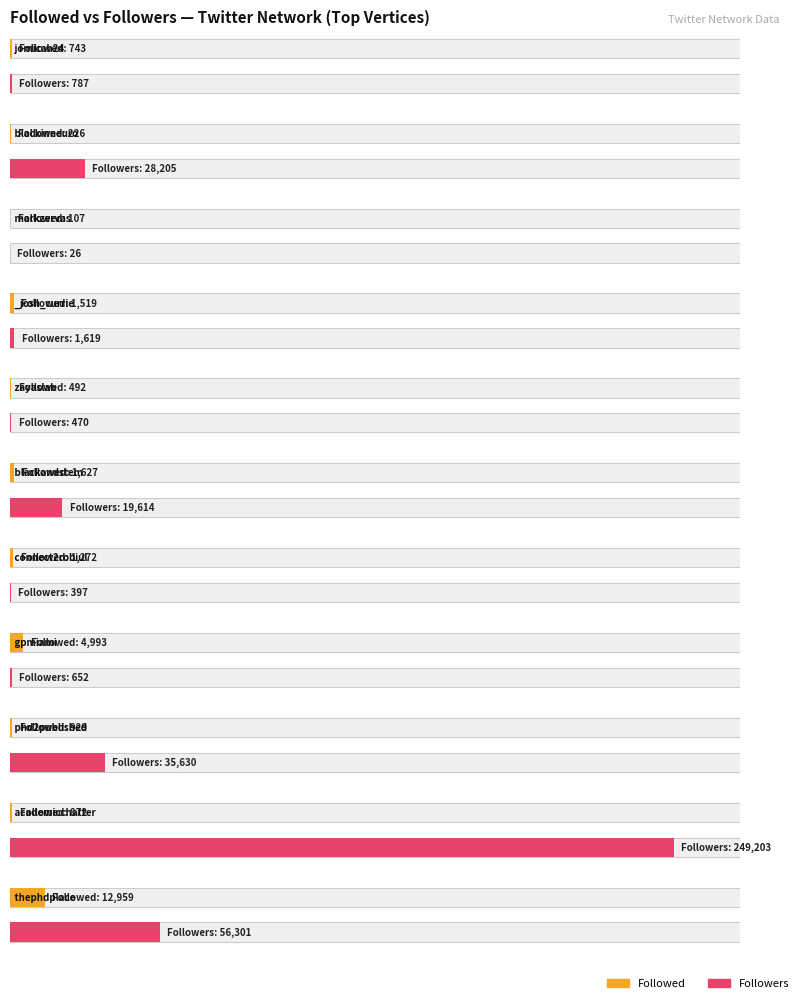

How many bars are there in each group?

2